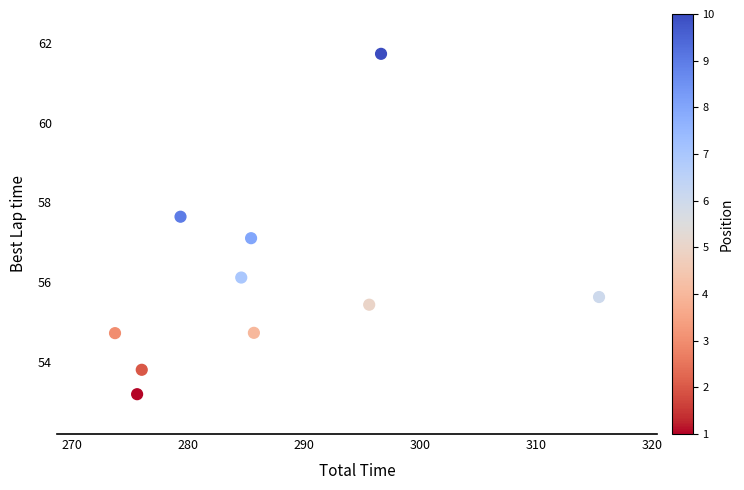

What is the range of X values (max minus min)?

41.7